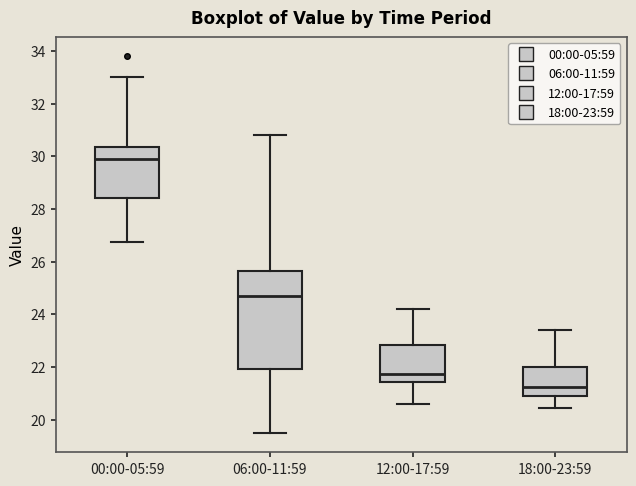

Which box is the tallest, from its lower edge to its upper edge?

06:00-11:59